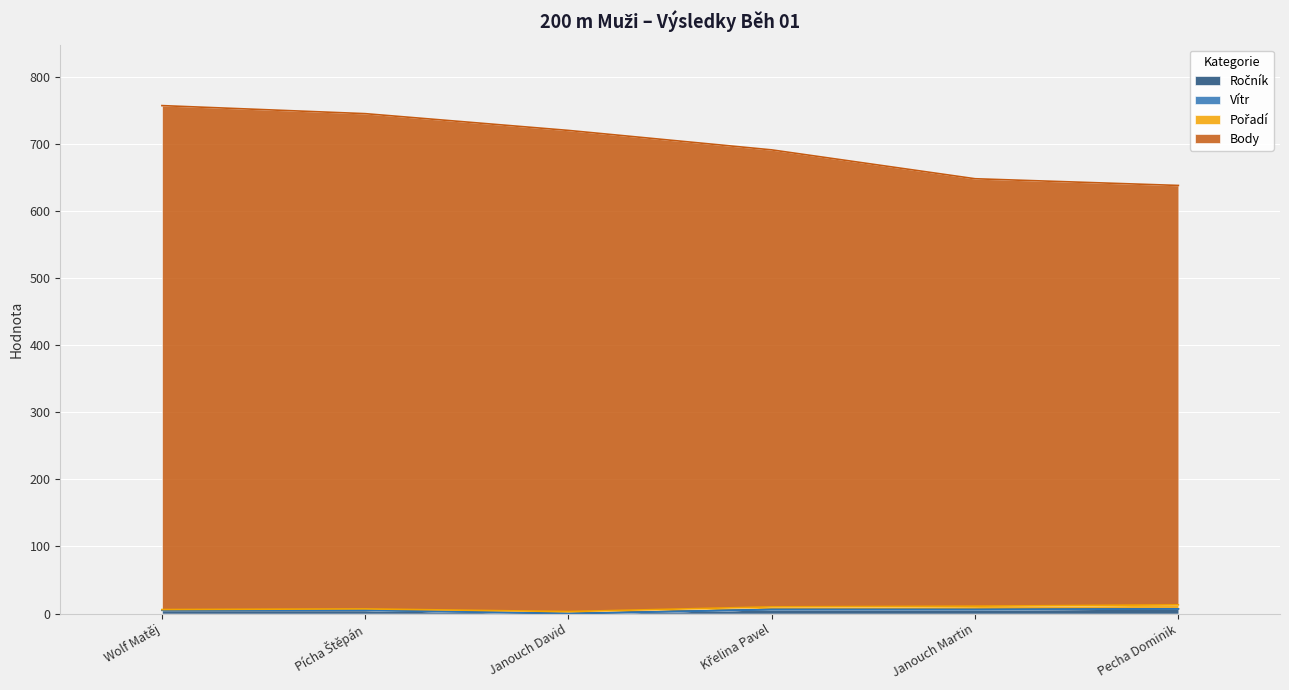

At which label does Ročník reach its peak?

Pecha Dominik